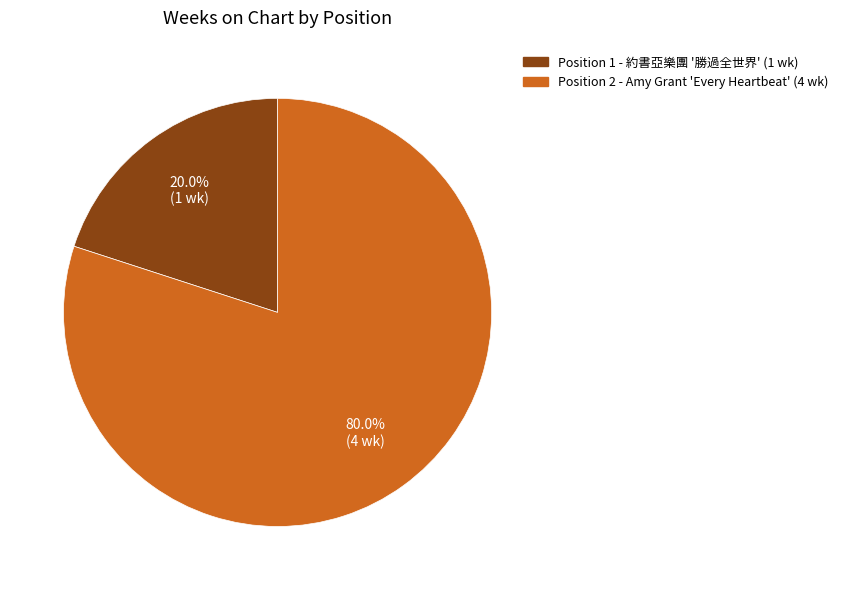

Is there a majority slice in this chart?

Yes